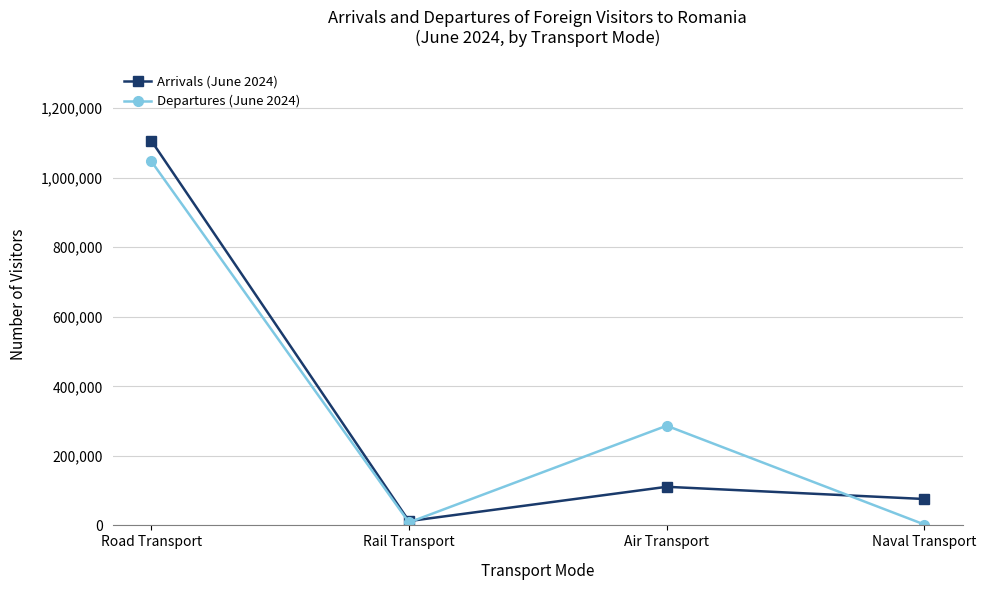

Is it true that Arrivals (June 2024) equals 1683440 at Road Transport?

False